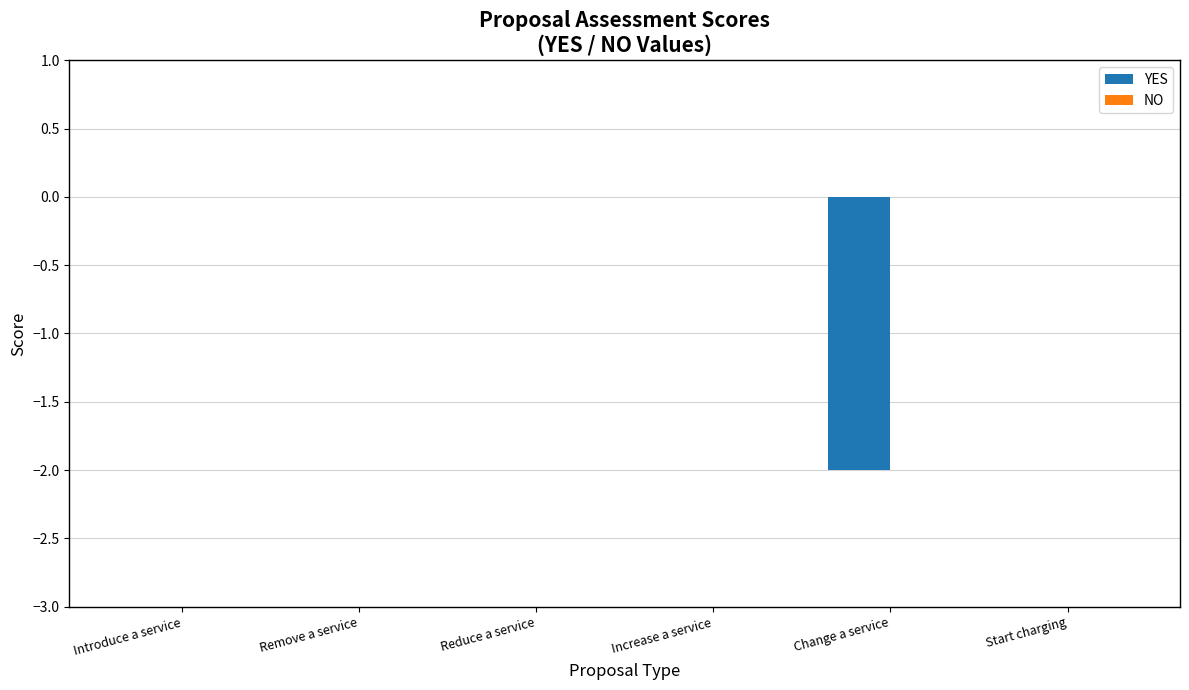

True or false: the data shows -1 at Reduce a service.

False